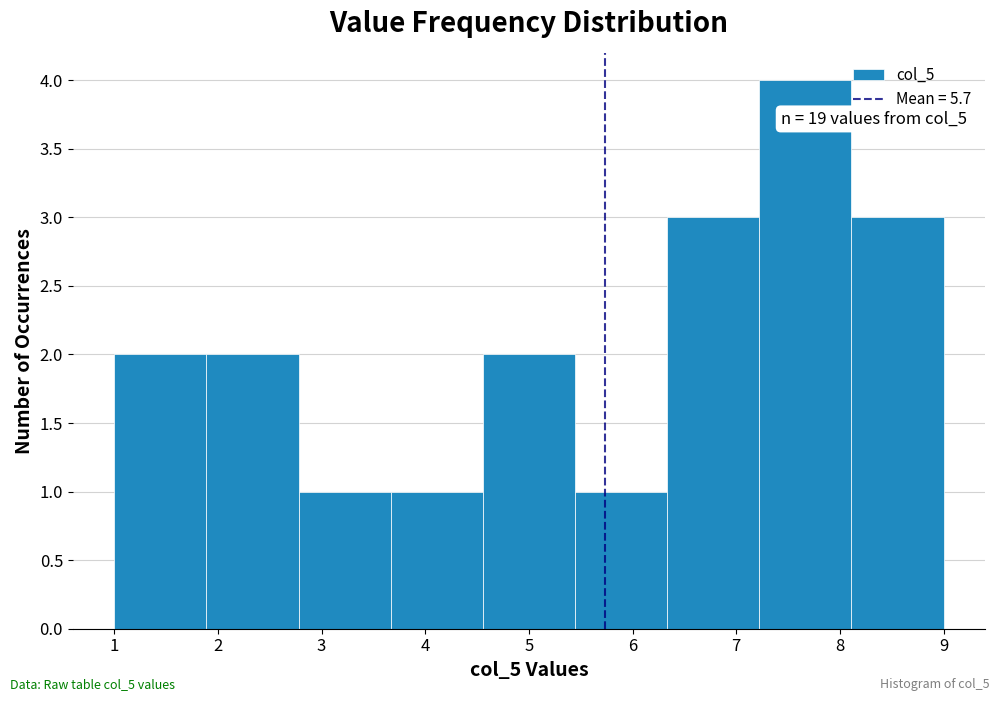

Which range on the x-axis has the tallest bar?

7.2 to 8.1